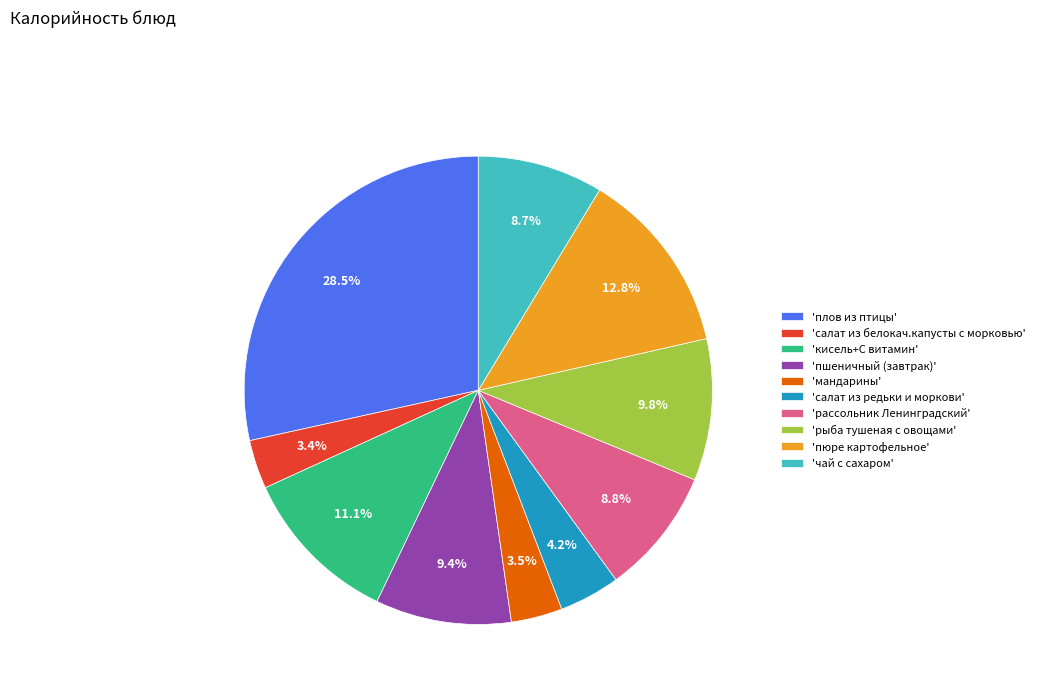

Does any single category account for the majority?

No